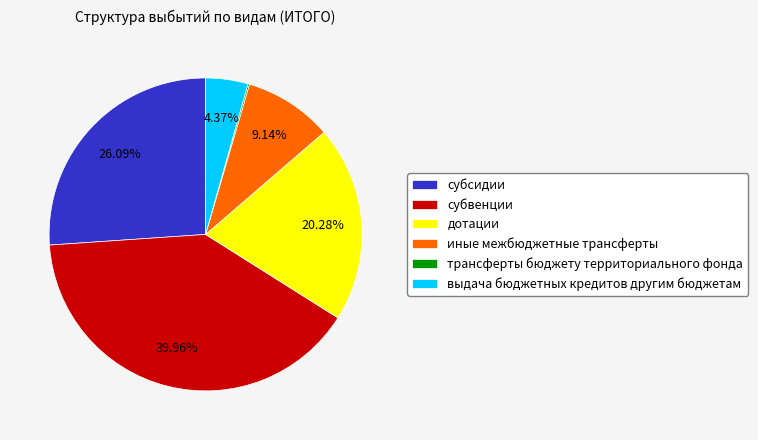

Between выдача бюджетных кредитов другим бюджетам and субсидии, which is larger?

субсидии